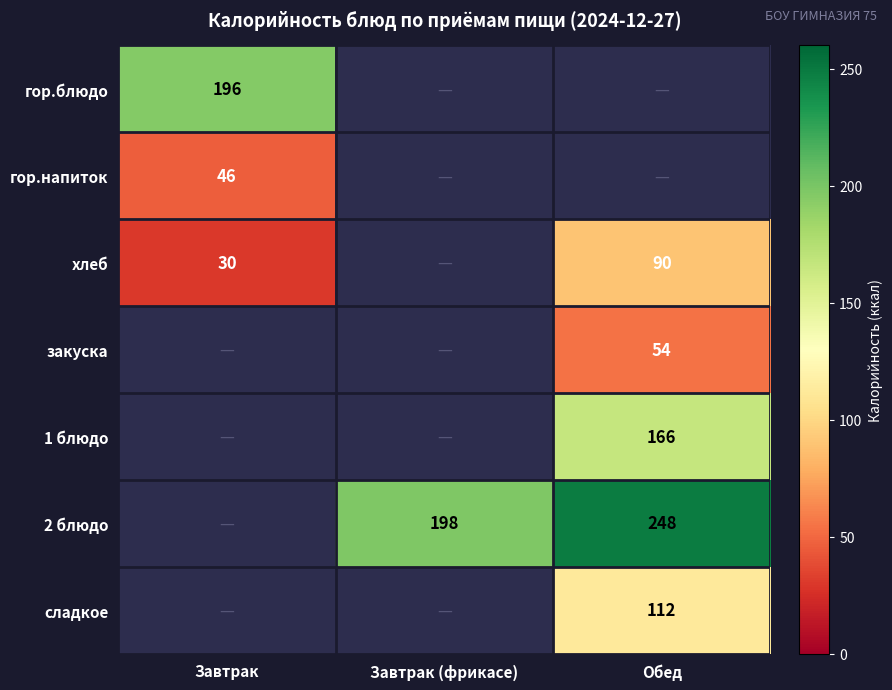

What is the difference between the хлеб values at Обед and Завтрак?

60